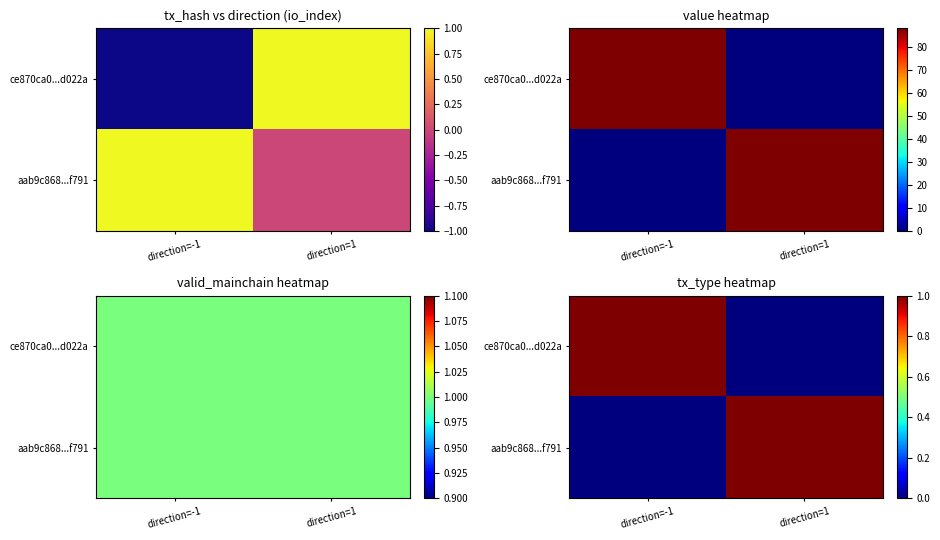

What is the difference between the aab9c868...f791 values at direction=1 and direction=-1?

1